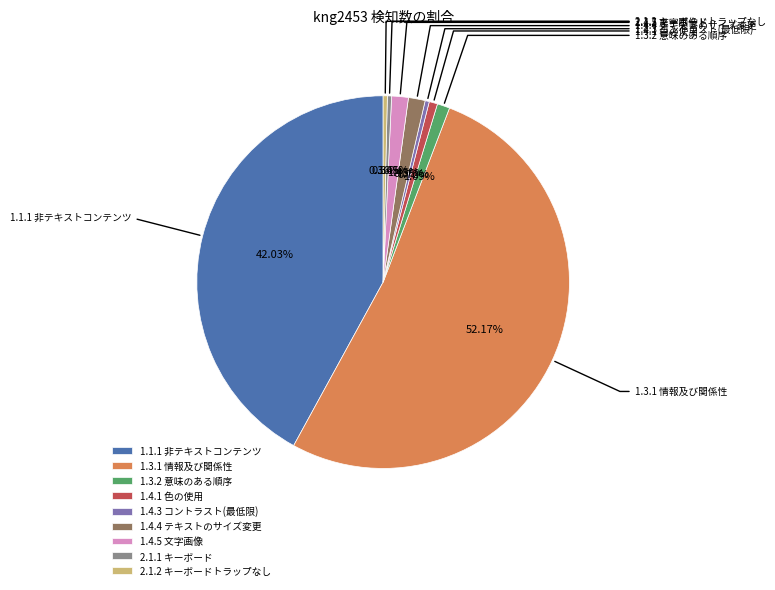

Is there a majority slice in this chart?

Yes